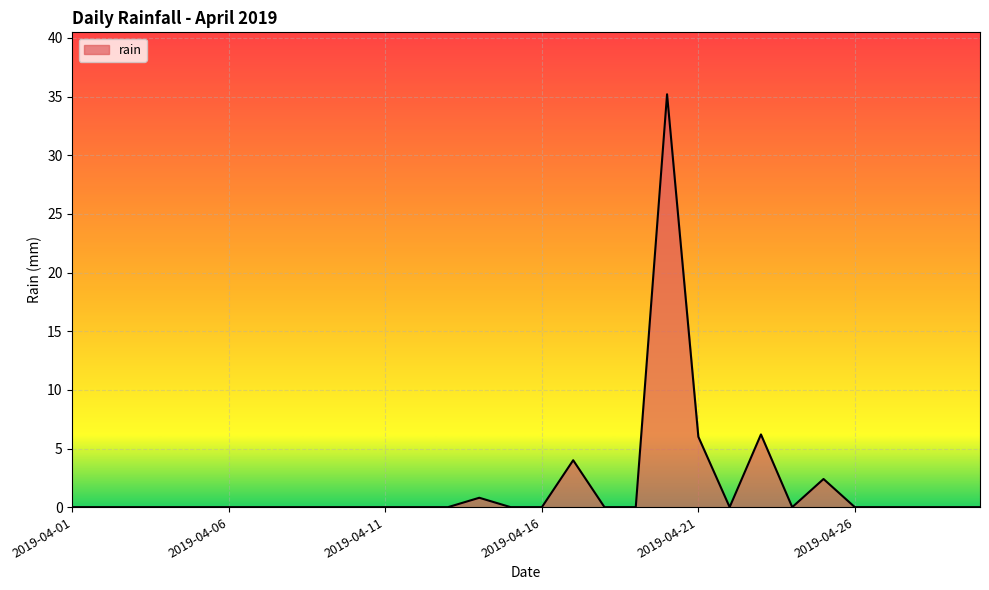

What is the sum of all values?

54.6